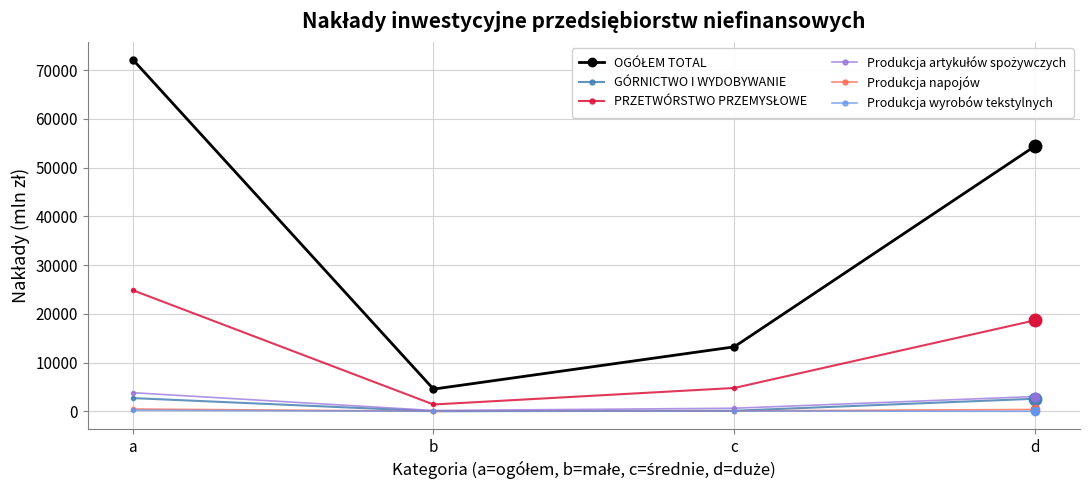

What is the difference between the highest and lowest values at c?

13161.6